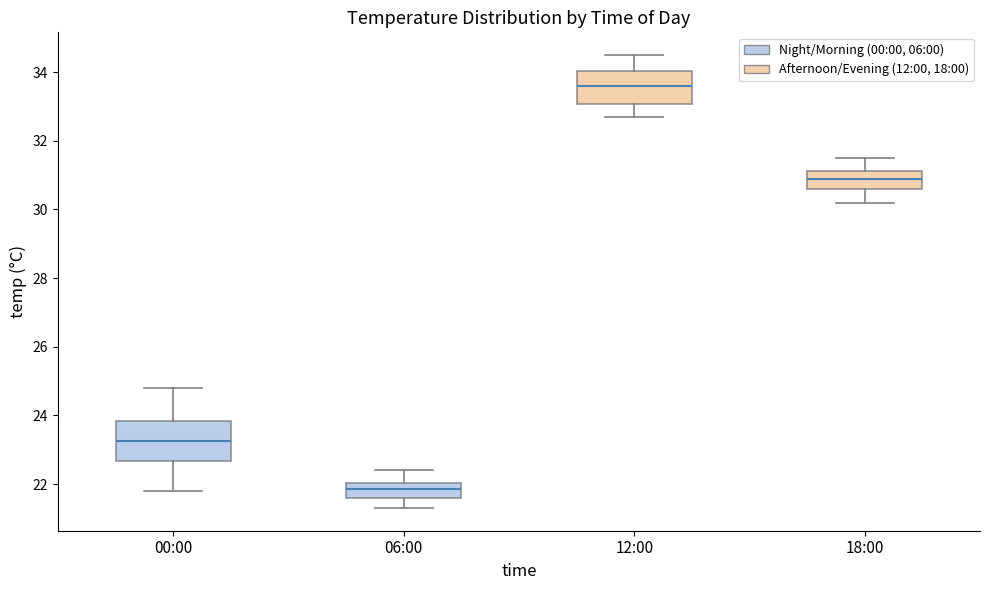

Where does the median line of the box for 12:00 sit on the y-axis? The values are not printed on the chart, so give them approximately, as read against the axis.

33.6